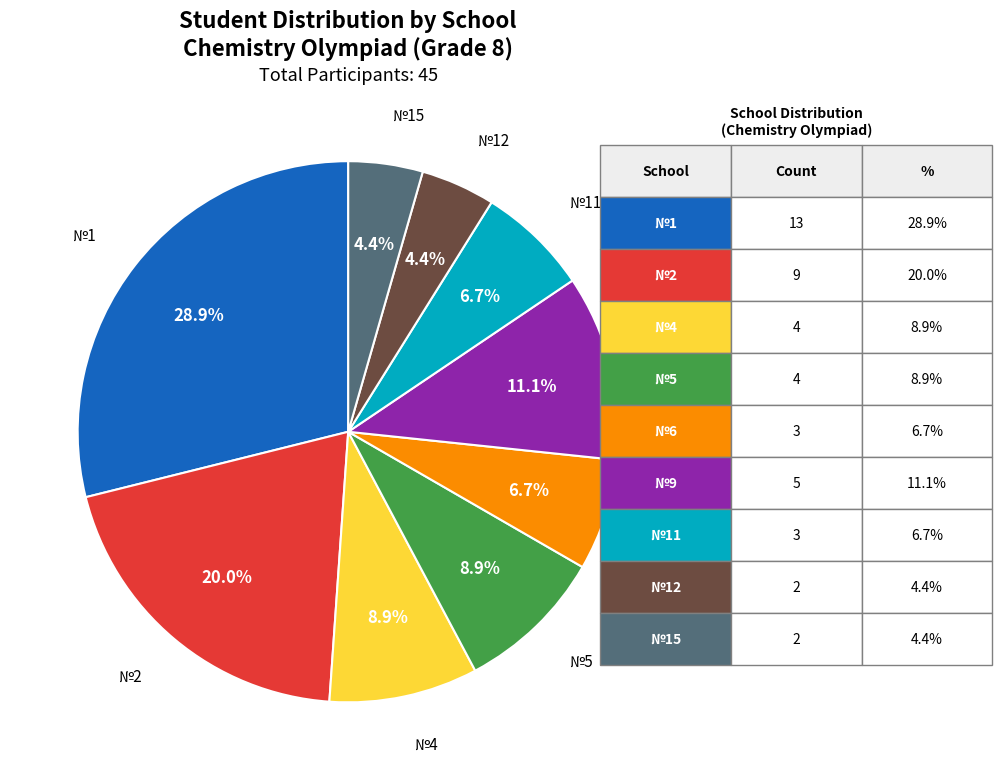

Does any single category account for the majority?

No